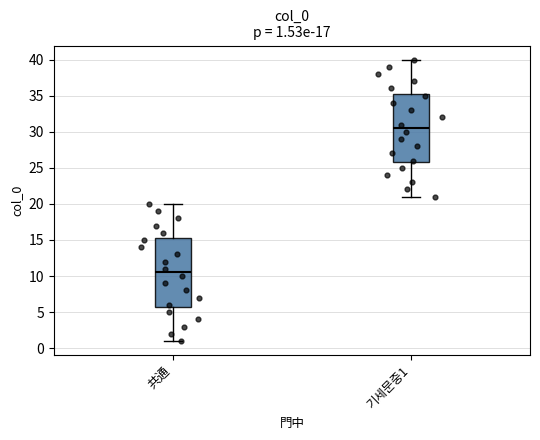

Which box has the lowest median line?

共通